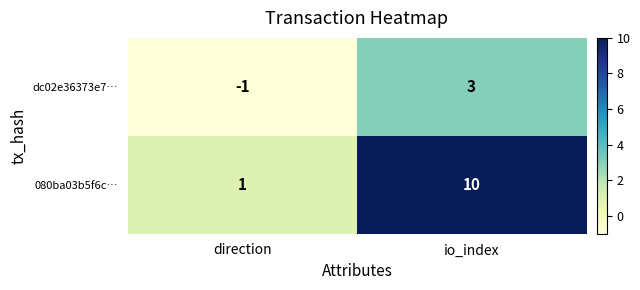

List the series in order of their overall mean, highest first.

080ba03b5f6c…, dc02e36373e7…